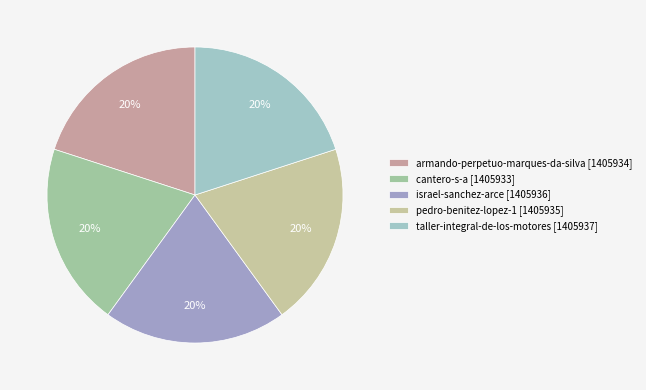

What percentage is the israel-sanchez-arce slice, to the nearest percent?

20%